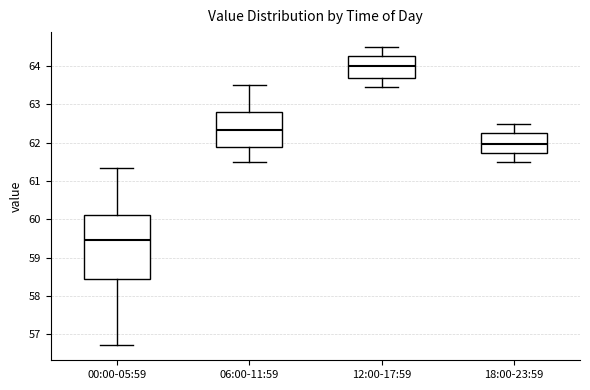

Reading left to right, transcribe this box plot: for each box, give where its median line is, the range the box spans, and where its two whiskers end, as read against the y-axis. The values are not printed on the chart, so give them approximately, as read against the axis.

00:00-05:59: median 59.5, box 58.5 to 60.1, whiskers 56.7 to 61.3
06:00-11:59: median 62.3, box 61.9 to 62.8, whiskers 61.5 to 63.5
12:00-17:59: median 64.0, box 63.7 to 64.3, whiskers 63.5 to 64.5
18:00-23:59: median 62.0, box 61.7 to 62.3, whiskers 61.5 to 62.5